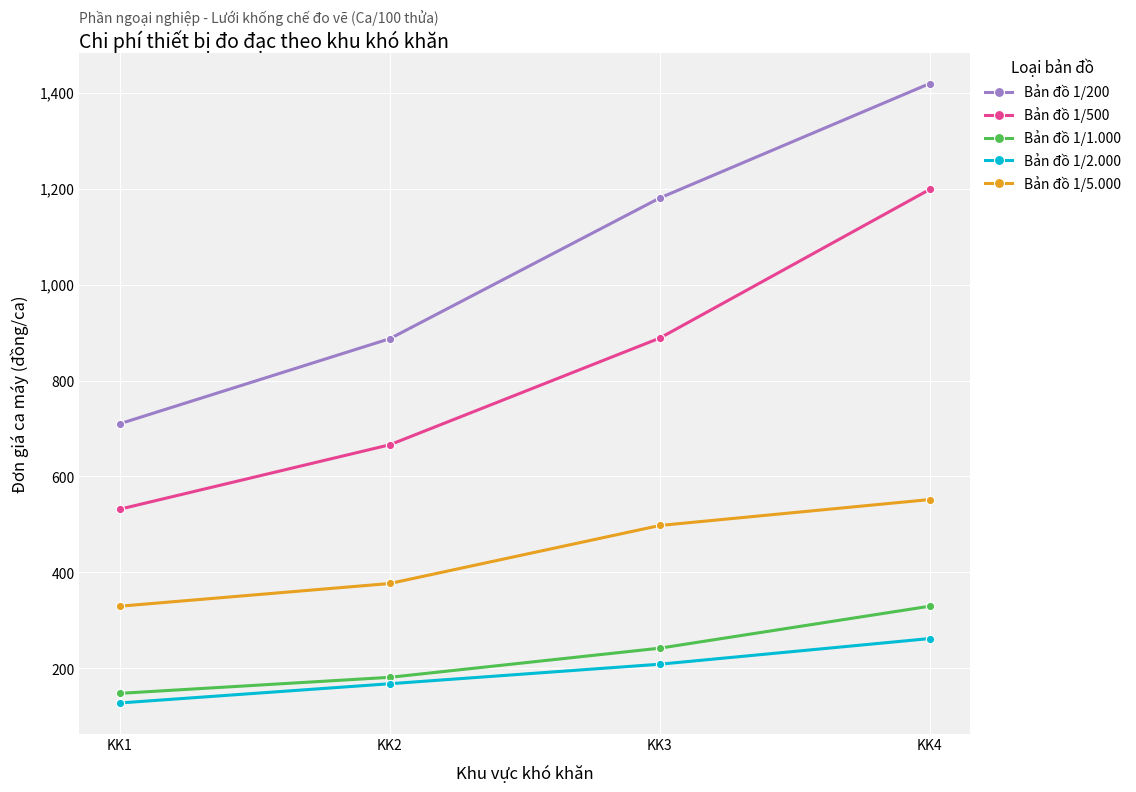

At KK2, list the series in order from smallest to largest.

Bản đồ 1/2.000, Bản đồ 1/1.000, Bản đồ 1/5.000, Bản đồ 1/500, Bản đồ 1/200